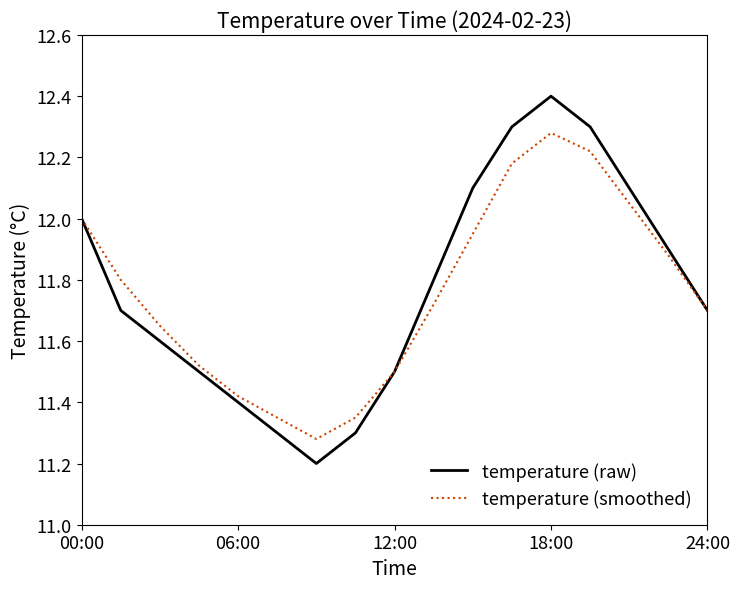

What is the minimum value shown in the chart?

11.2